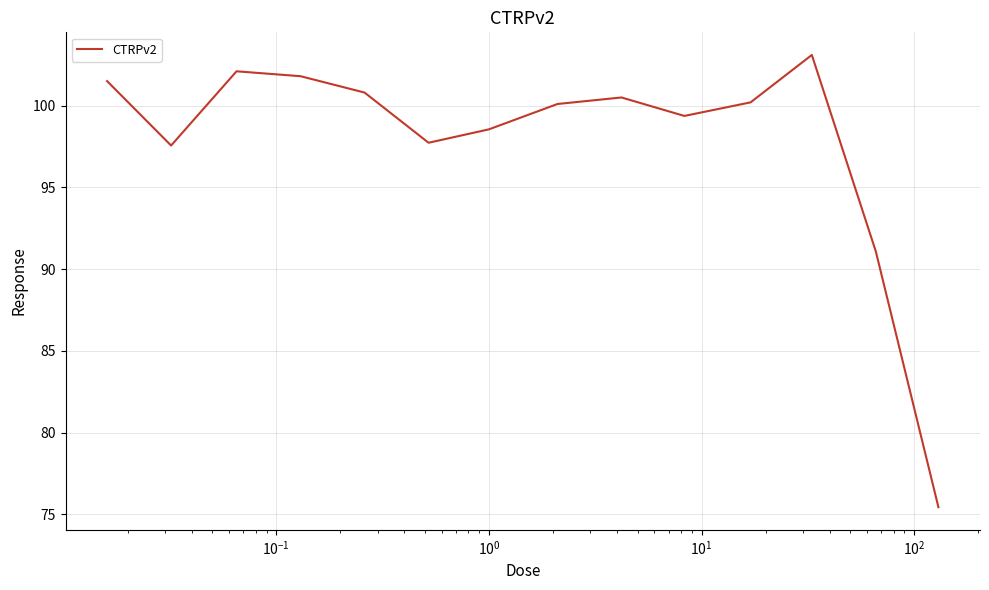

What is the maximum value shown in the chart?

103.1